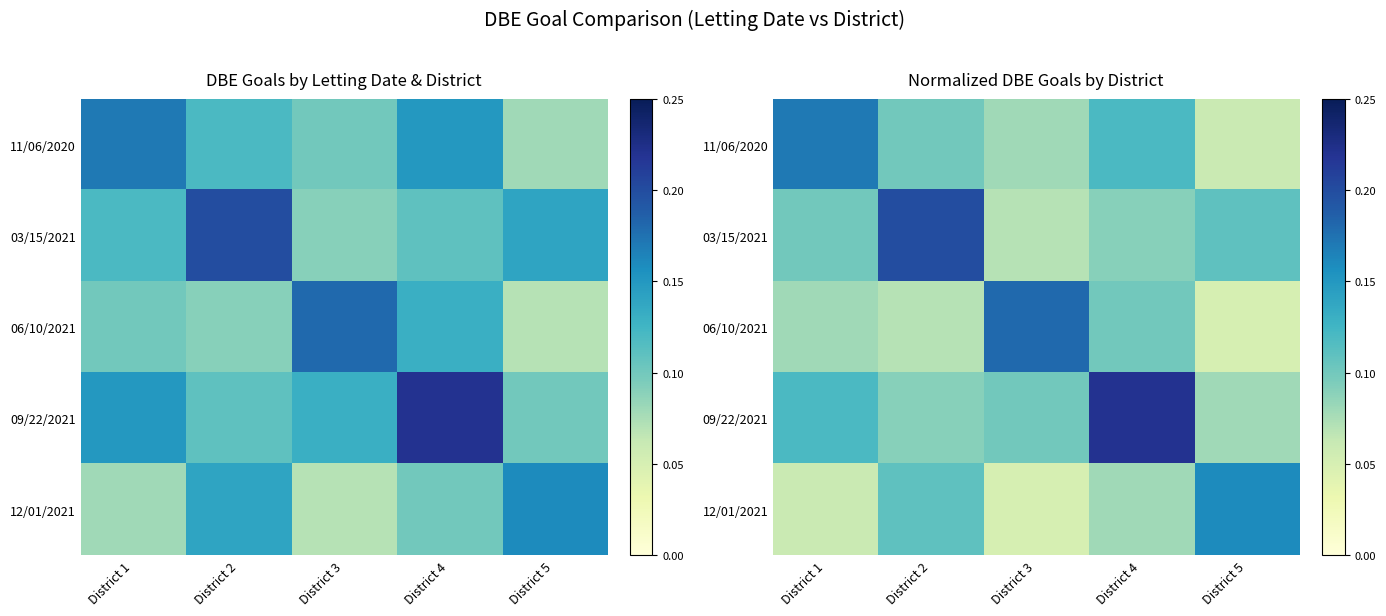

Count the 03/15/2021 values in the range 0 to 1.

5